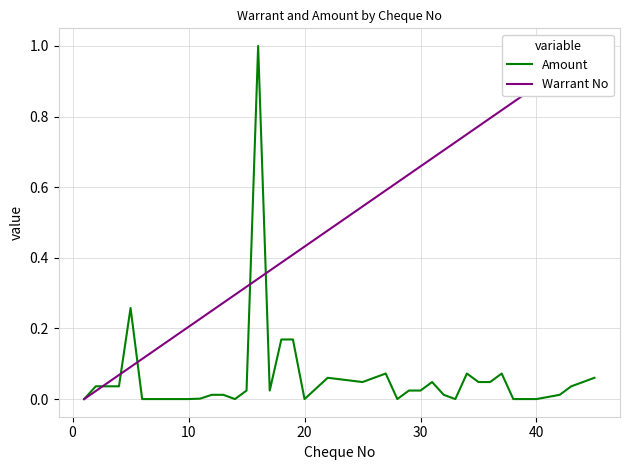

Which series has the largest total across all categories?

Warrant No